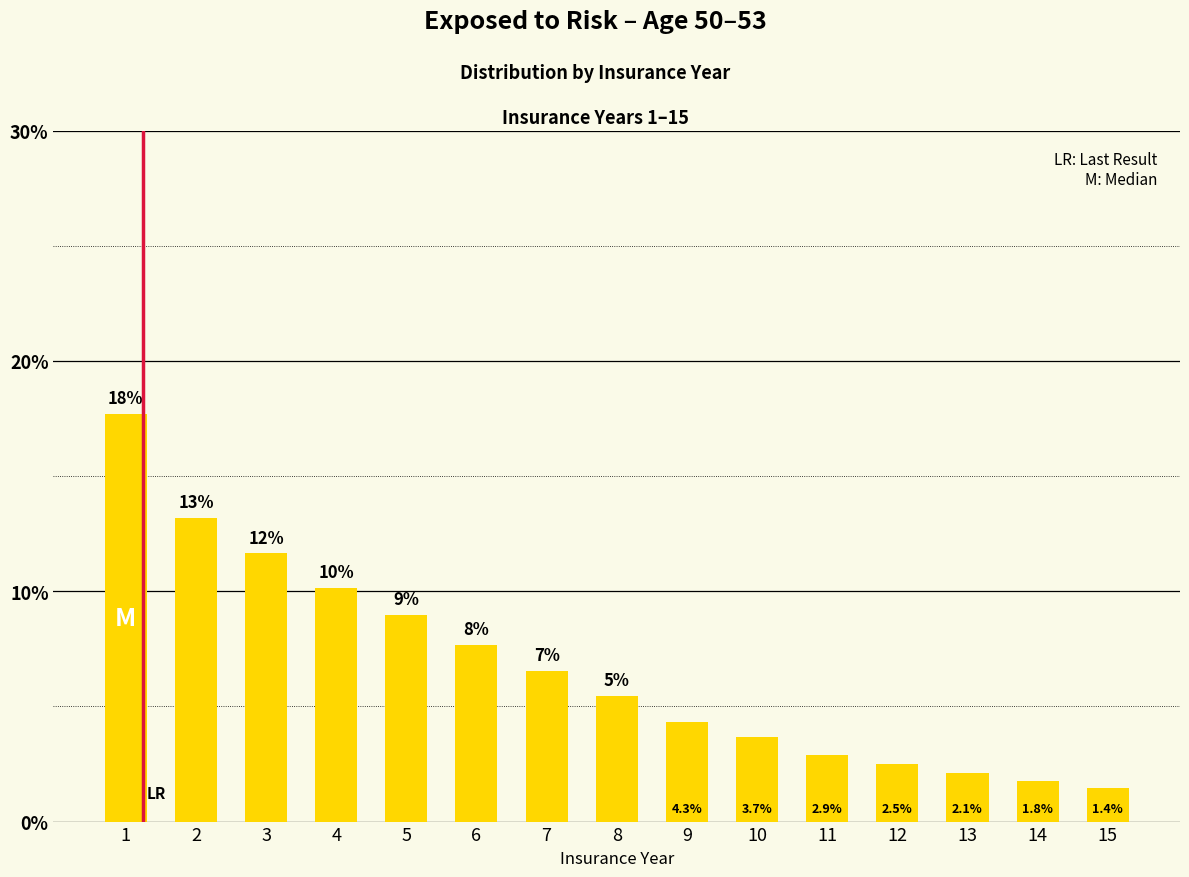

Rank the categories by value from lowest to highest.

15, 14, 13, 12, 11, 10, 9, 8, 7, 6, 5, 4, 3, 2, 1